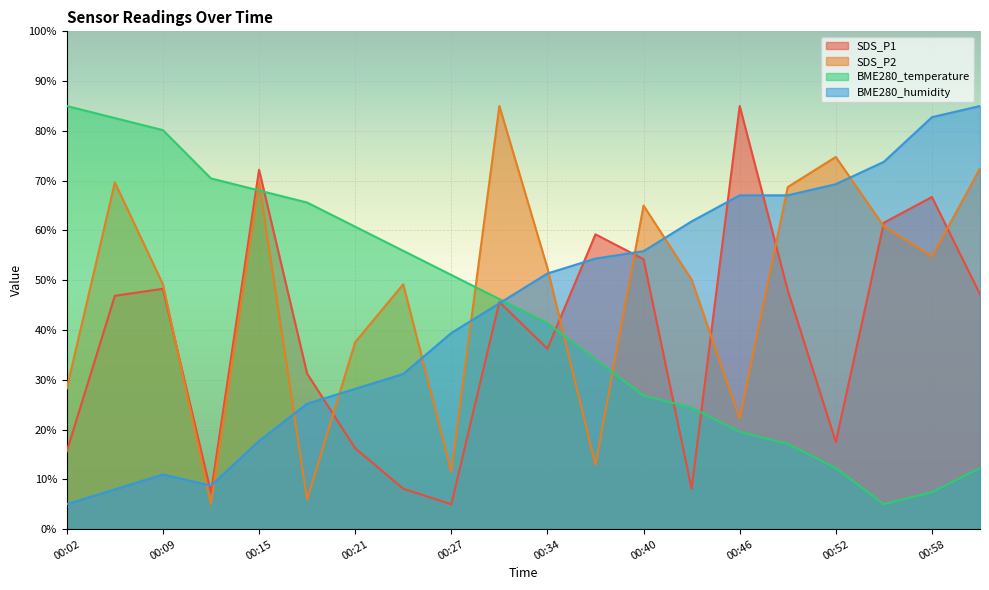

What is the maximum value shown in the chart?

85.0